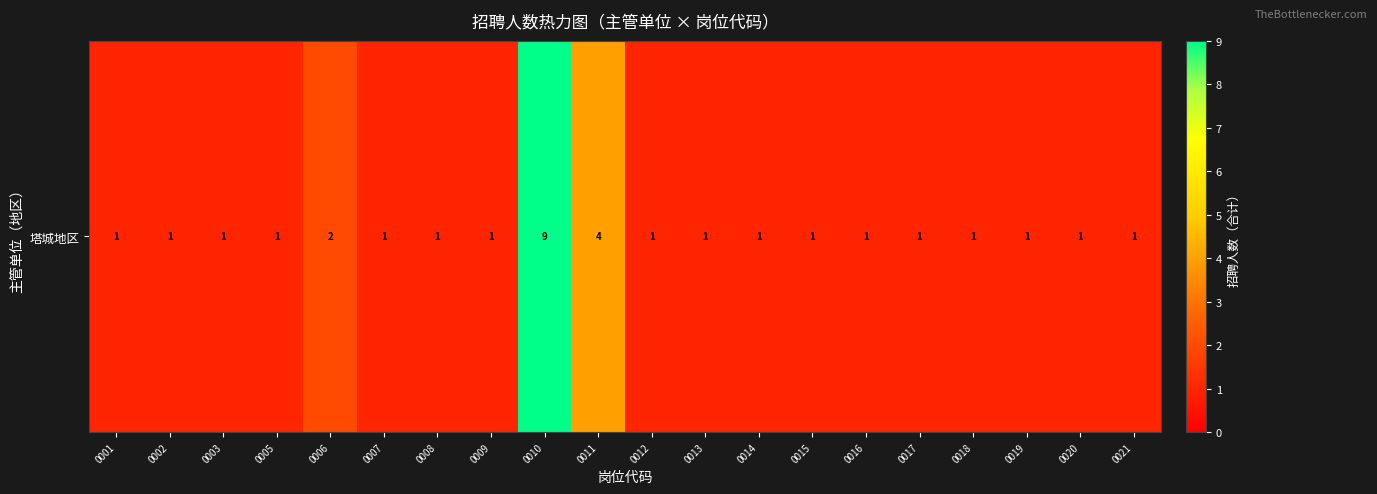

Is it true that the value at 0015 is 1?

True